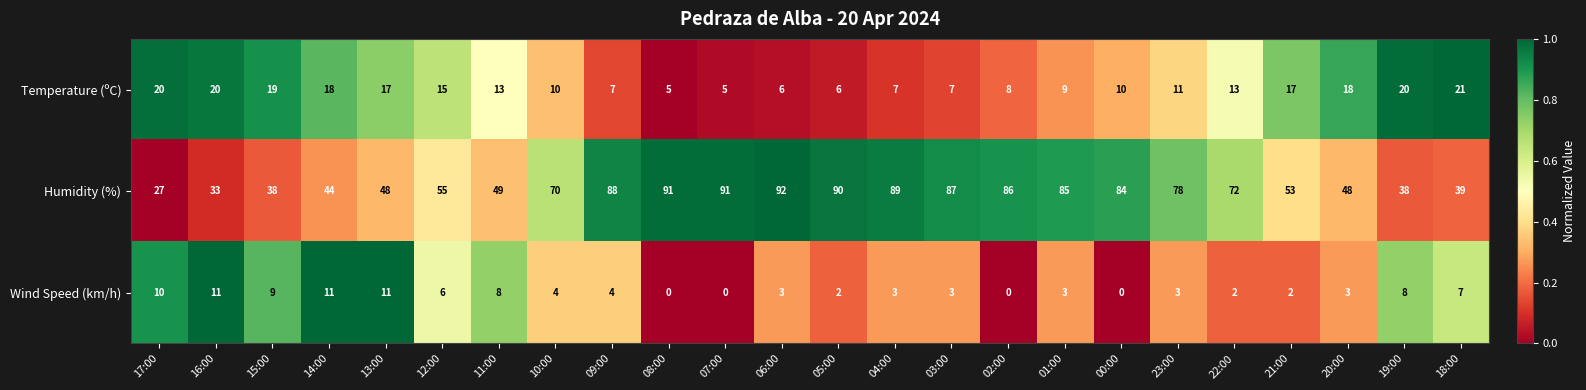

Rank the series by their maximum value, from highest to lowest.

Humidity (%), Temperature (ºC), Wind Speed (km/h)